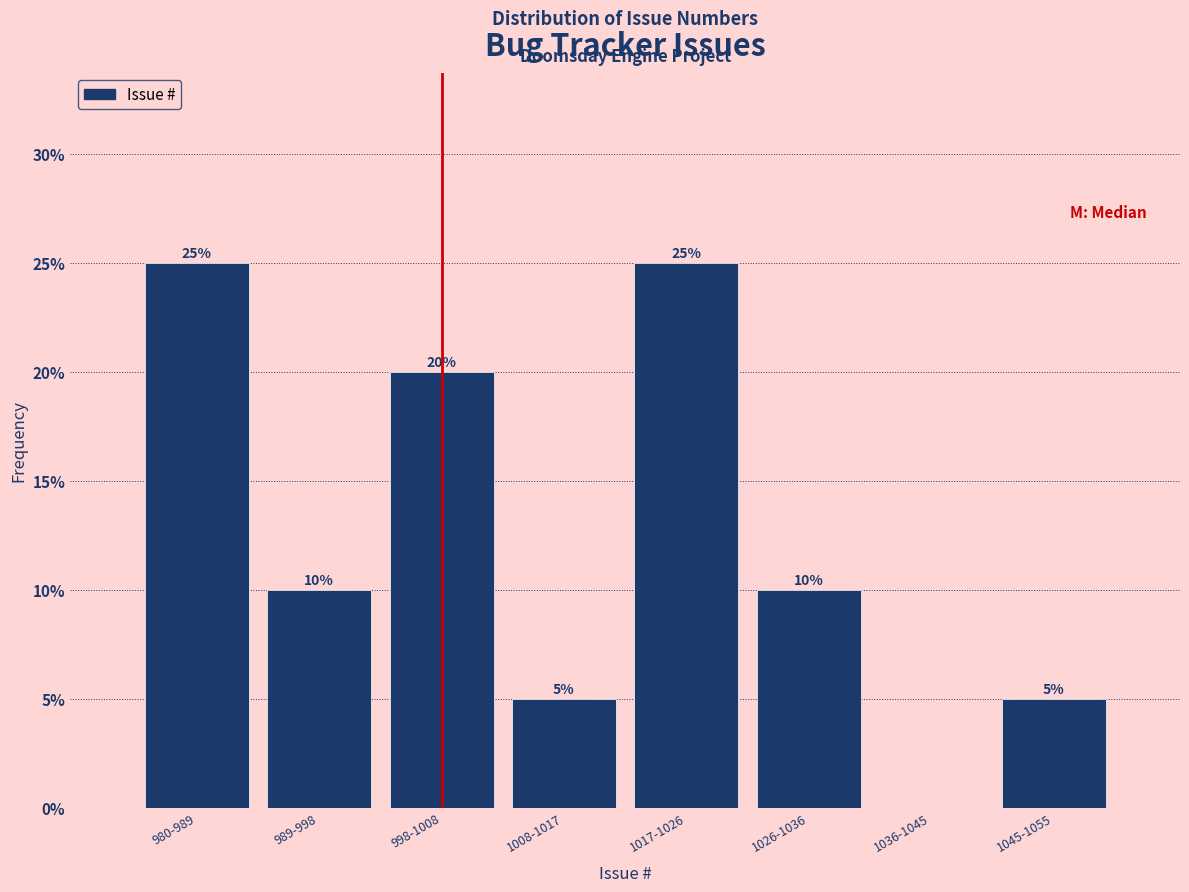

Reading left to right, what are all the values shown in this chart?

980-989=25	989-998=10	998-1008=20	1008-1017=5	1017-1026=25	1026-1036=10	1036-1045=0	1045-1055=5